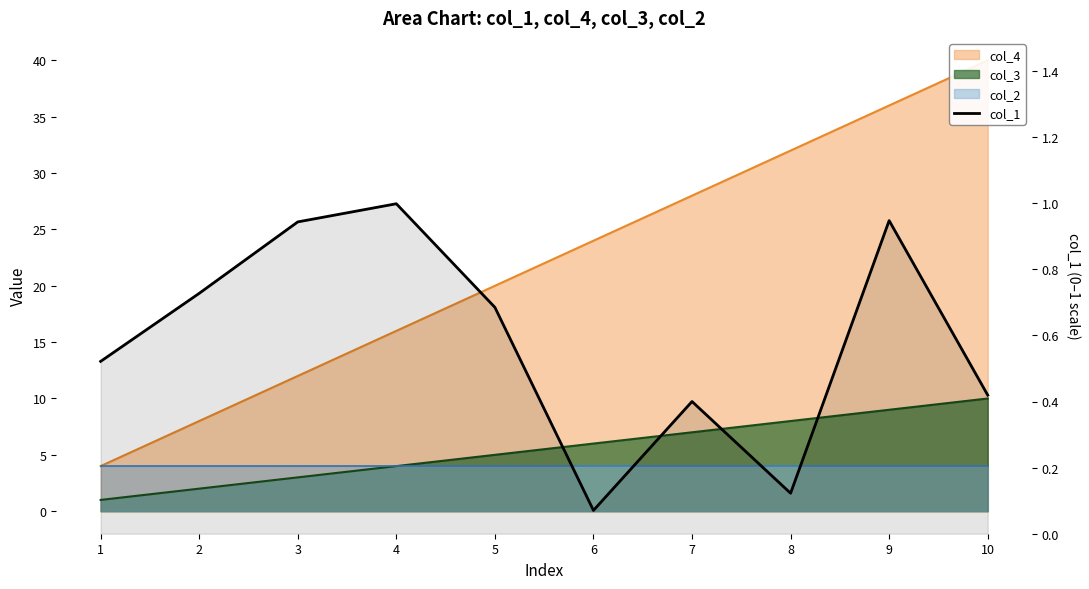

Where is the first local maximum?

4